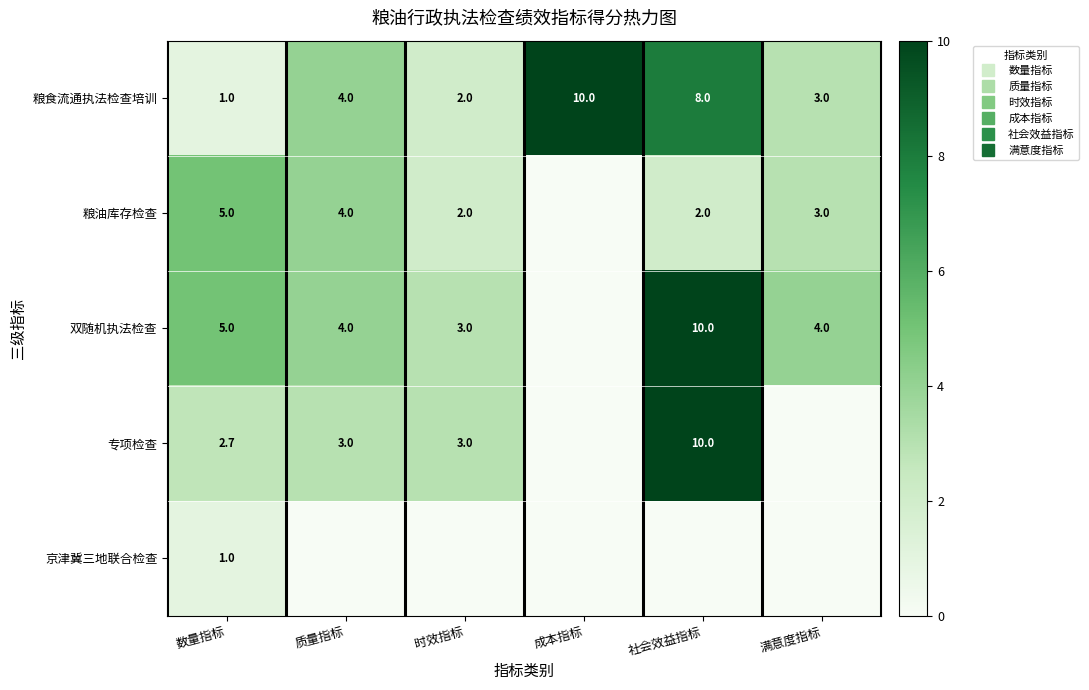

The 专项检查 series shows 3.0 at 时效指标. True or false?

True